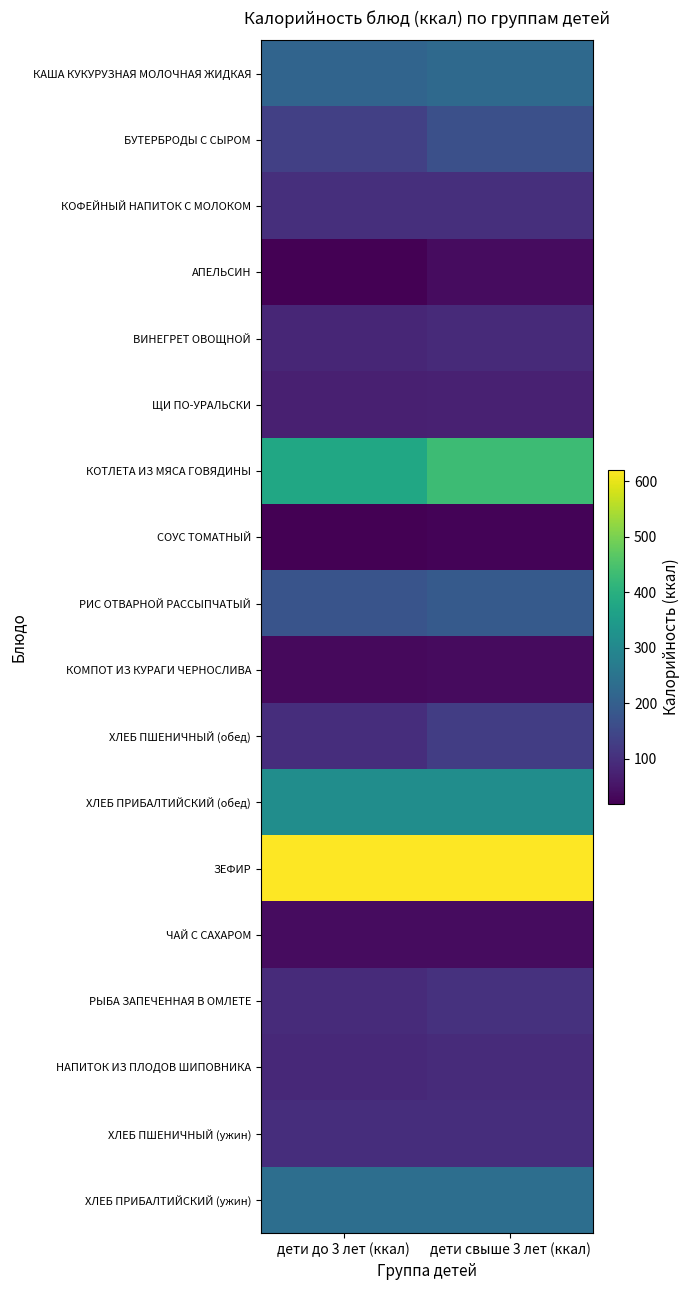

At дети свыше 3 лет (ккал), list the series in order from largest to smallest.

ЗЕФИР, КОТЛЕТА ИЗ МЯСА ГОВЯДИНЫ, ХЛЕБ ПРИБАЛТИЙСКИЙ (обед), ХЛЕБ ПРИБАЛТИЙСКИЙ (ужин), КАША КУКУРУЗНАЯ МОЛОЧНАЯ ЖИДКАЯ, РИС ОТВАРНОЙ РАССЫПЧАТЫЙ, БУТЕРБРОДЫ С СЫРОМ, ХЛЕБ ПШЕНИЧНЫЙ (обед), РЫБА ЗАПЕЧЕННАЯ В ОМЛЕТЕ, КОФЕЙНЫЙ НАПИТОК С МОЛОКОМ, ХЛЕБ ПШЕНИЧНЫЙ (ужин), НАПИТОК ИЗ ПЛОДОВ ШИПОВНИКА, ВИНЕГРЕТ ОВОЩНОЙ, ЩИ ПО-УРАЛЬСКИ, ЧАЙ С САХАРОМ, АПЕЛЬСИН, КОМПОТ ИЗ КУРАГИ ЧЕРНОСЛИВА, СОУС ТОМАТНЫЙ